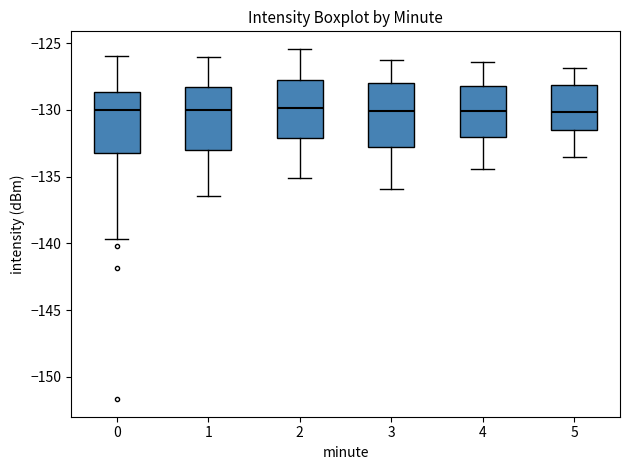

Reading left to right, read every box against the y-axis: the position of its median line, the range the box covers, and the ends of its whiskers. The values are not printed on the chart, so give them approximately, as read against the axis.

0: median -130.0, box -133.0 to -128.5, whiskers -139.5 to -126.0
1: median -130.0, box -133.0 to -128.5, whiskers -136.5 to -126.0
2: median -130.0, box -132.0 to -128.0, whiskers -135.0 to -125.5
3: median -130.0, box -133.0 to -128.0, whiskers -136.0 to -126.0
4: median -130.0, box -132.0 to -128.0, whiskers -134.5 to -126.5
5: median -130.0, box -131.5 to -128.0, whiskers -133.5 to -127.0